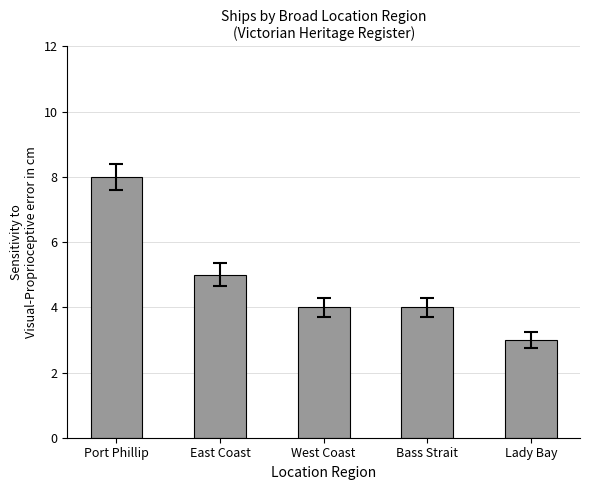

What is the change in value from Port Phillip to Bass Strait?

-4